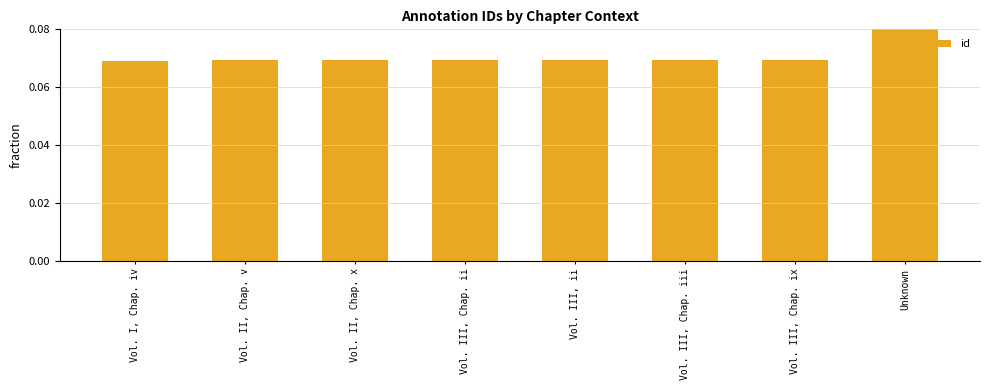

What is the label of the 8th bar from the left?

Unknown